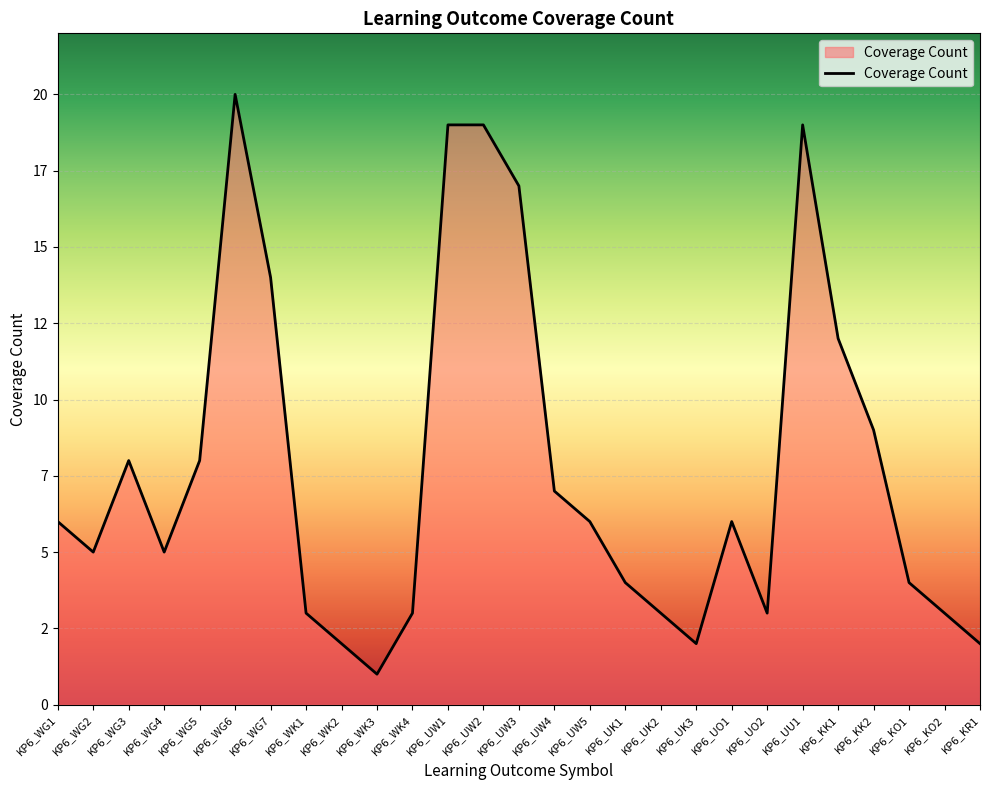

Does the chart have visible grid lines?

Yes